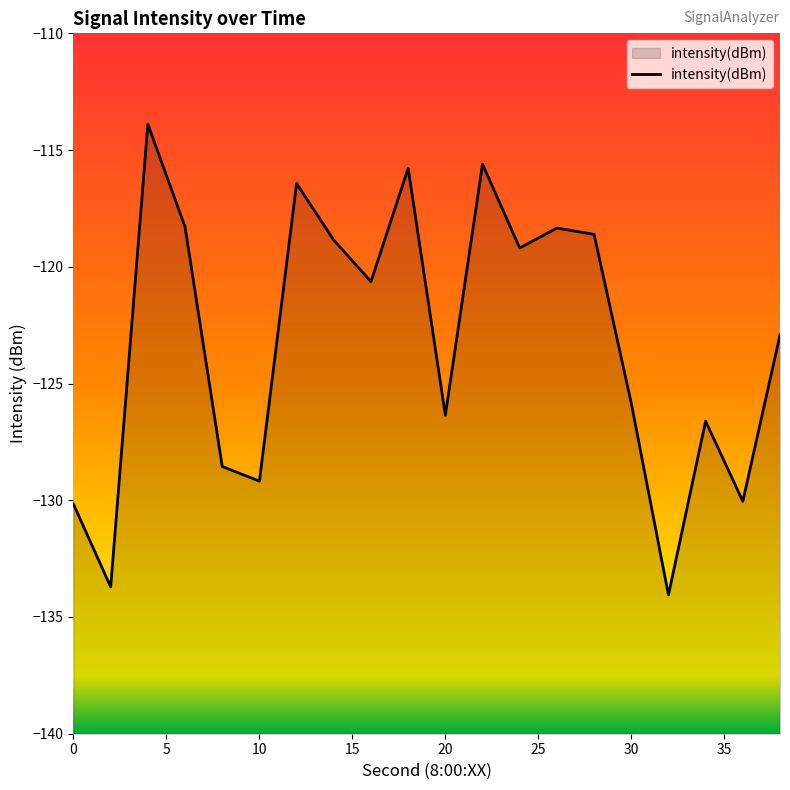

What is the difference between the maximum and minimum values?

20.2